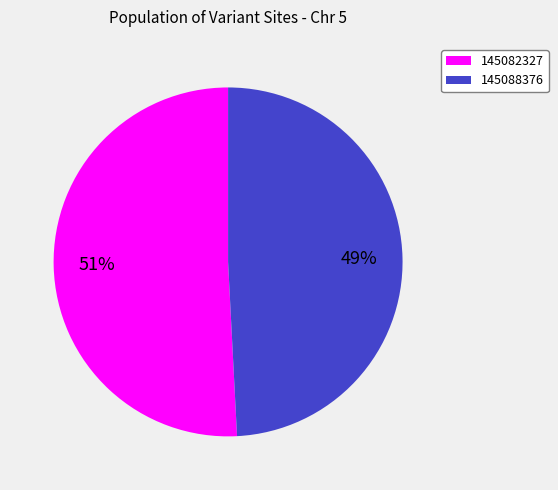

To the nearest percent, what is the difference between the largest and smallest slice percentages?

2%